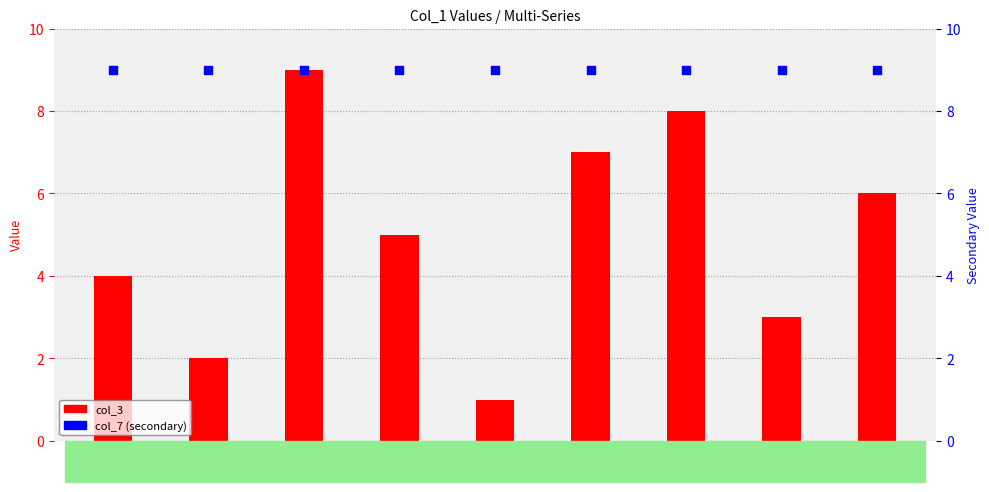

Which series reaches the minimum Y coordinate?

col_3